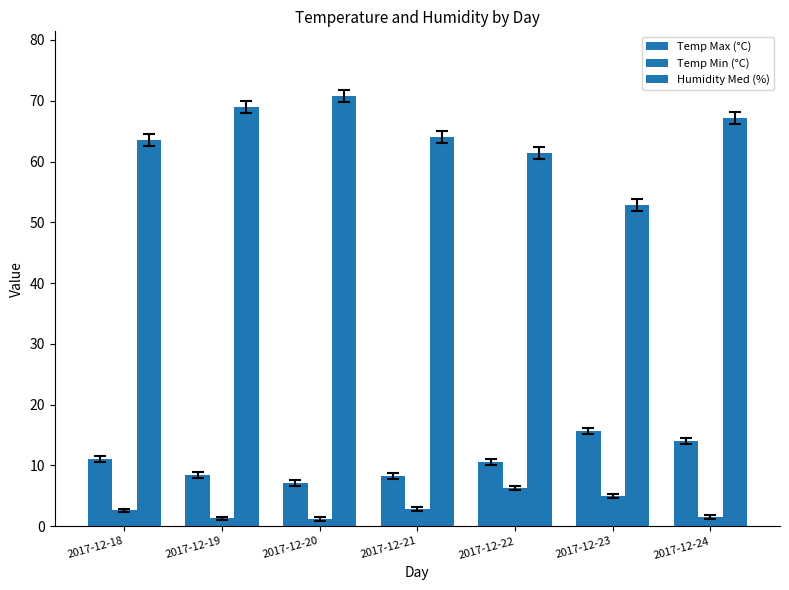

How many series are shown in this chart?

3